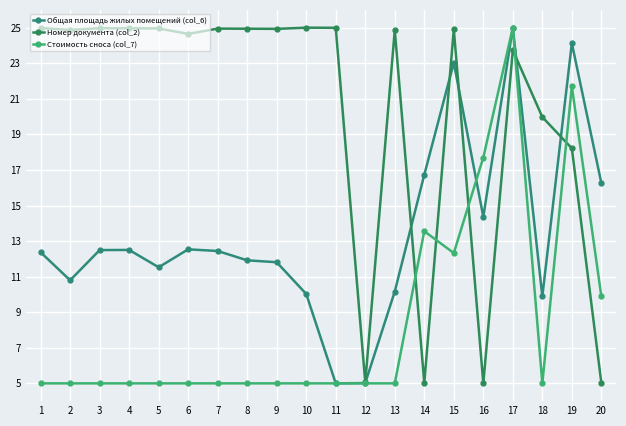

Where is the first local maximum for Стоимость сноса (col_7)?

14